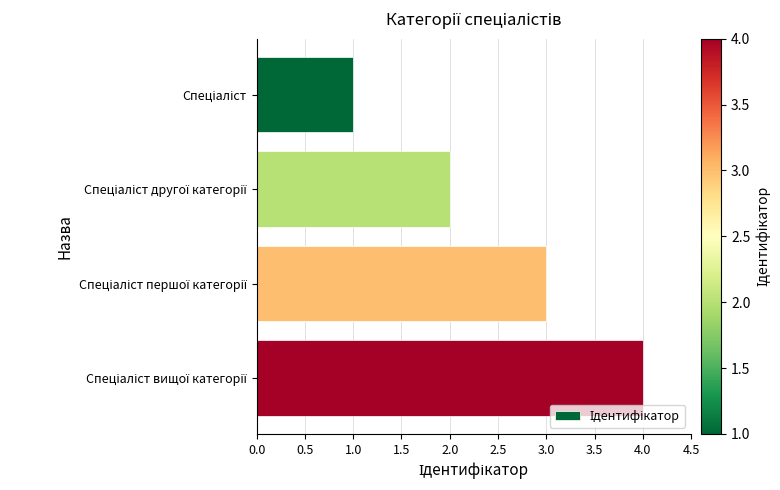

What is the difference between the maximum and minimum values?

3